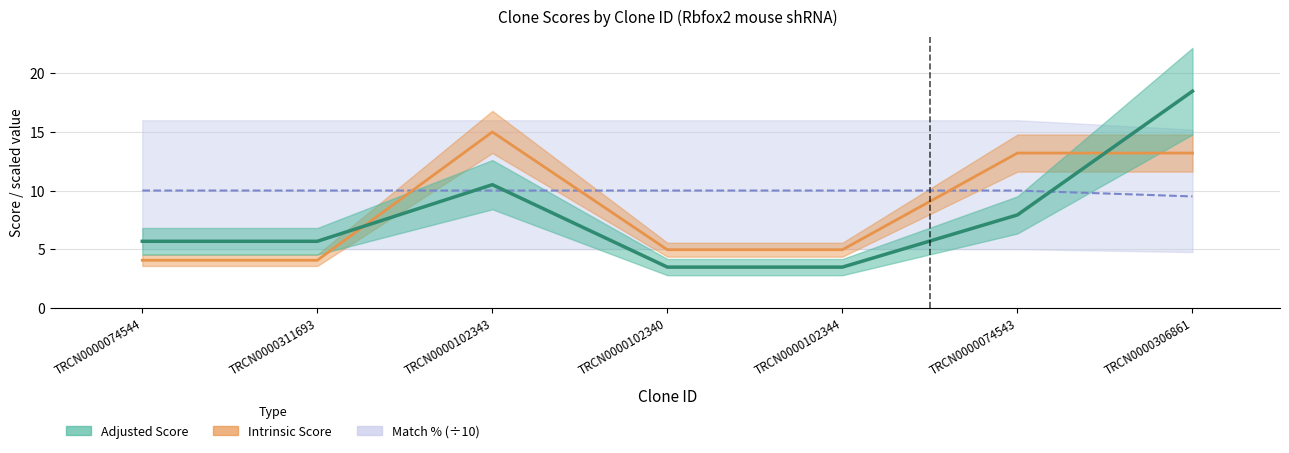

What is the difference between the maximum and minimum values in the Match % series?

0.5